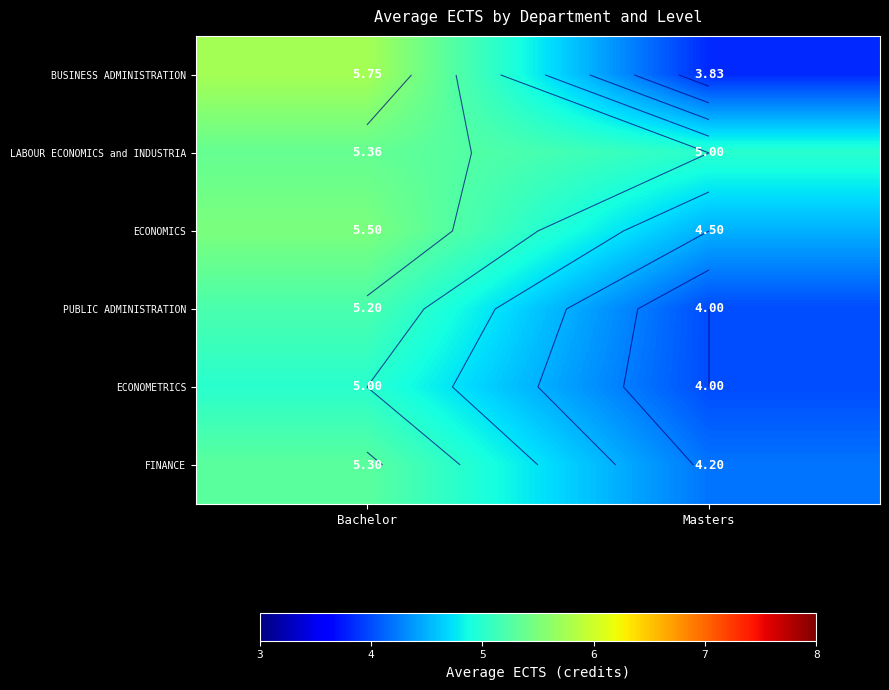

How many categories are shown in the chart?

2